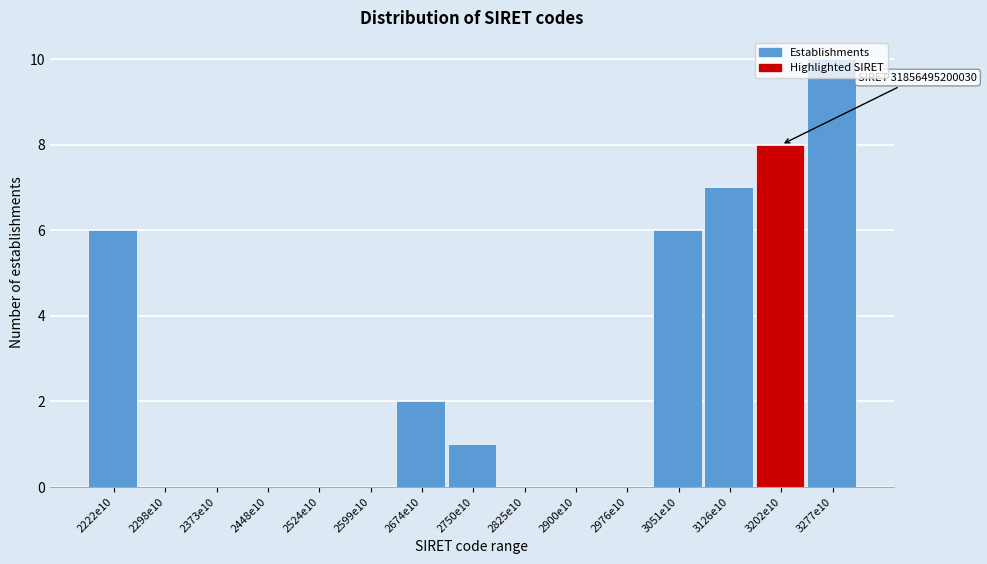

True or false: the data shows 0 at 2825e10.

True